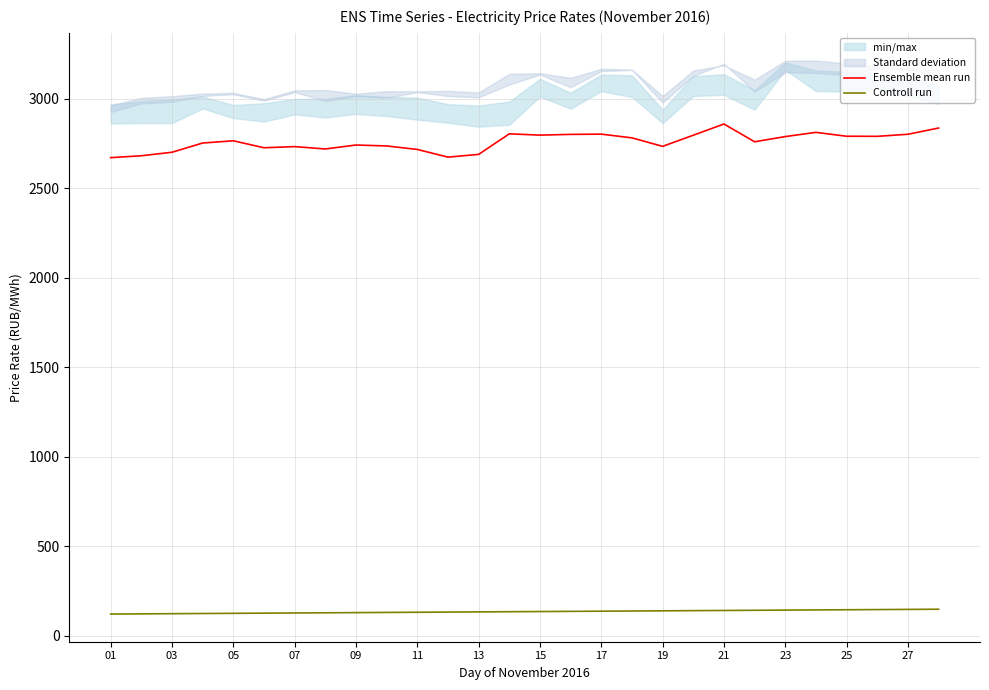

True or false: Controll run and Ensemble mean run cross at least once.

False